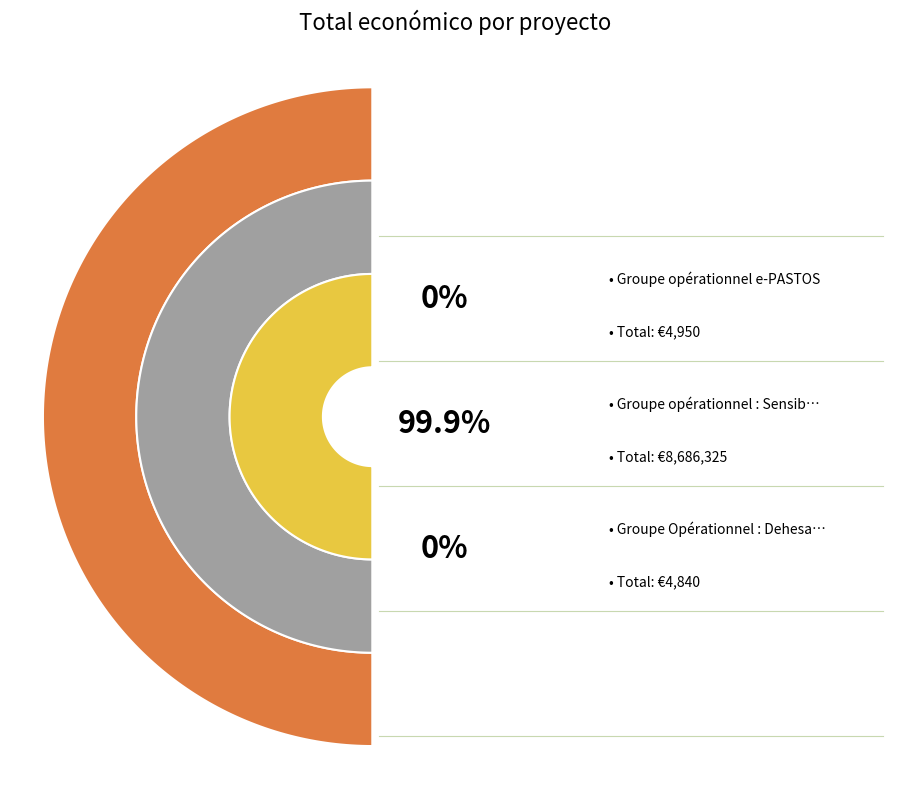

What is the largest slice in the pie chart?

Groupe opérationnel : Sensibilisation